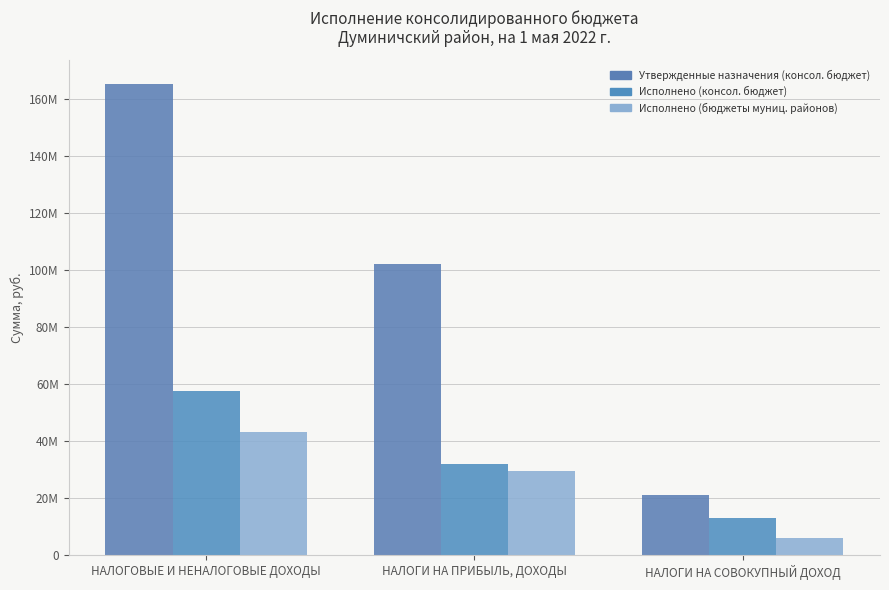

List the labels in order of Исполнено (консол. бюджет) value, largest first.

НАЛОГОВЫЕ И НЕНАЛОГОВЫЕ ДОХОДЫ, НАЛОГИ НА ПРИБЫЛЬ, ДОХОДЫ, НАЛОГИ НА СОВОКУПНЫЙ ДОХОД